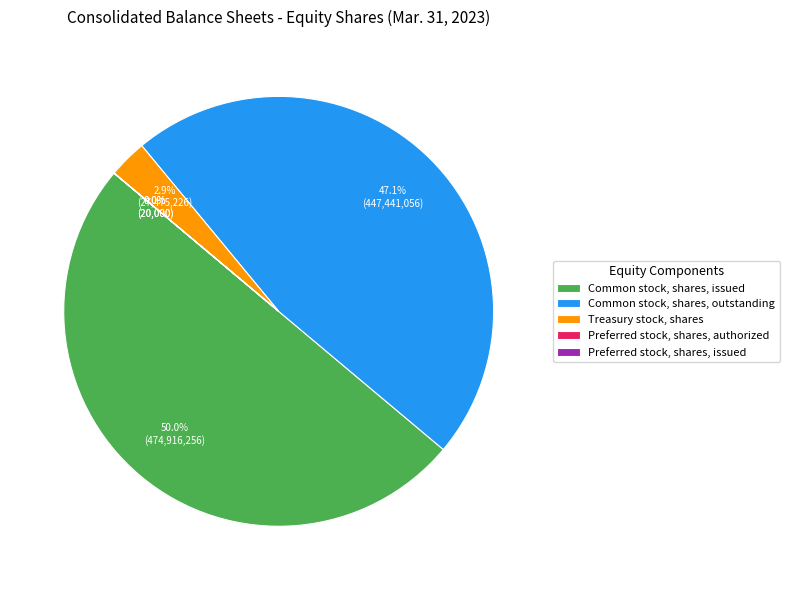

Between Common stock, shares, outstanding and Treasury stock, shares, which is larger?

Common stock, shares, outstanding